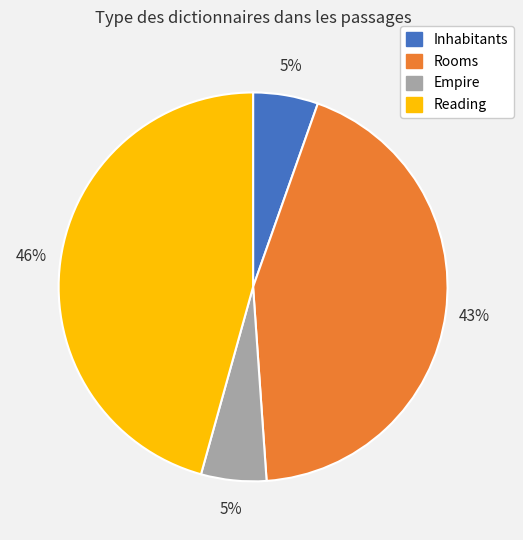

Does any single category account for the majority?

No